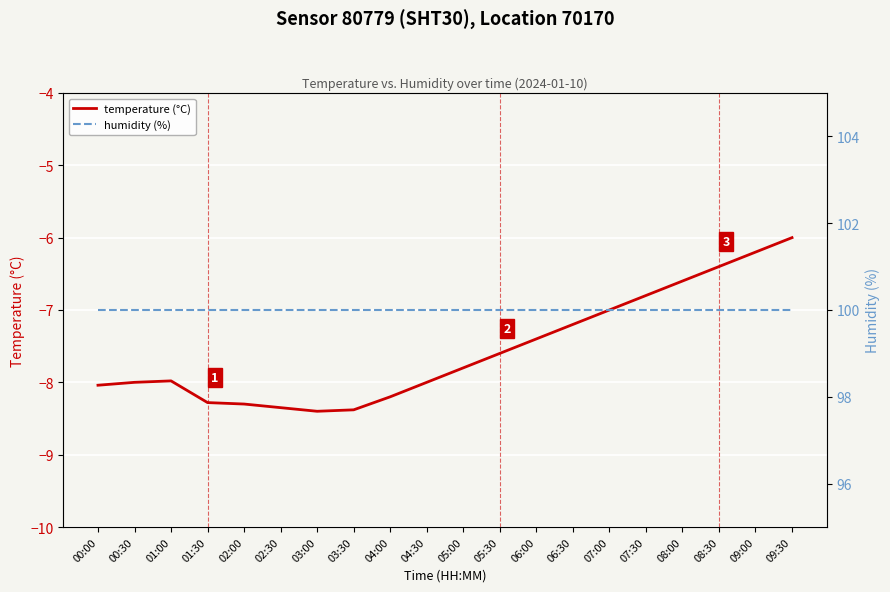

True or false: humidity (%) has more than 2 interior local peaks.

False